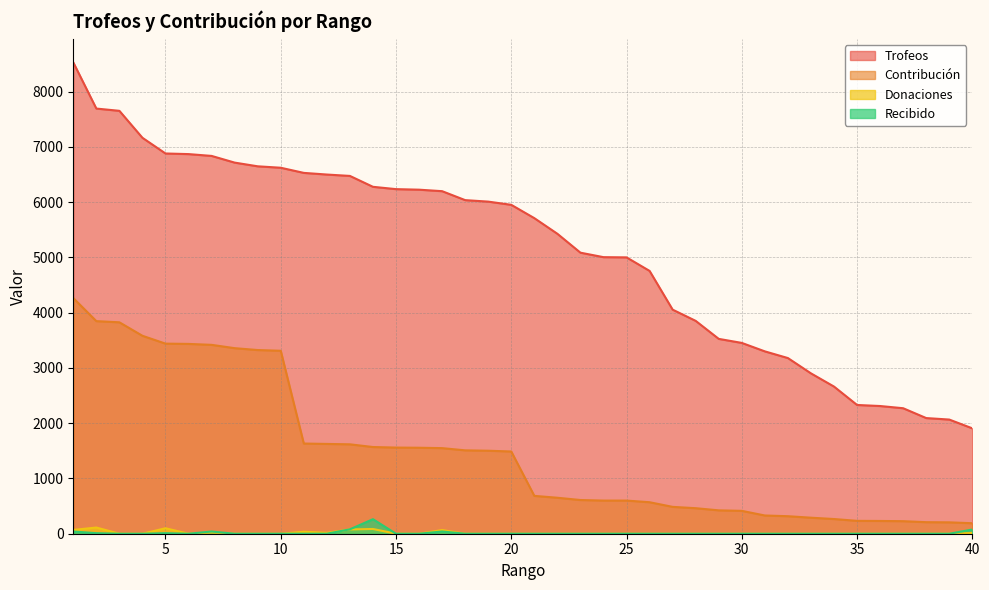

True or false: Donaciones has a value of 78 at 23.

False